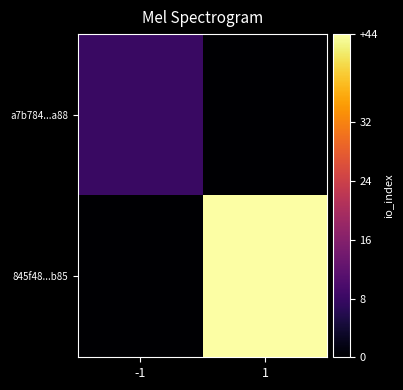

Reading left to right, list all the values displayed in this chart.

a7b784...a88: -1=8	1=0
845f48...b85: -1=0	1=44